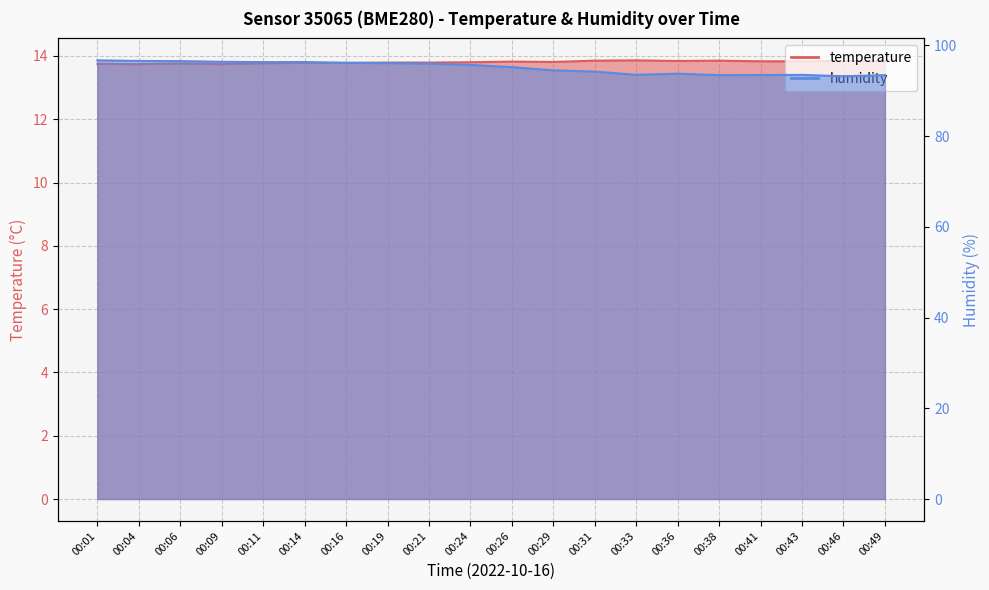

Is it true that humidity equals 96.4 at 00:09?

True